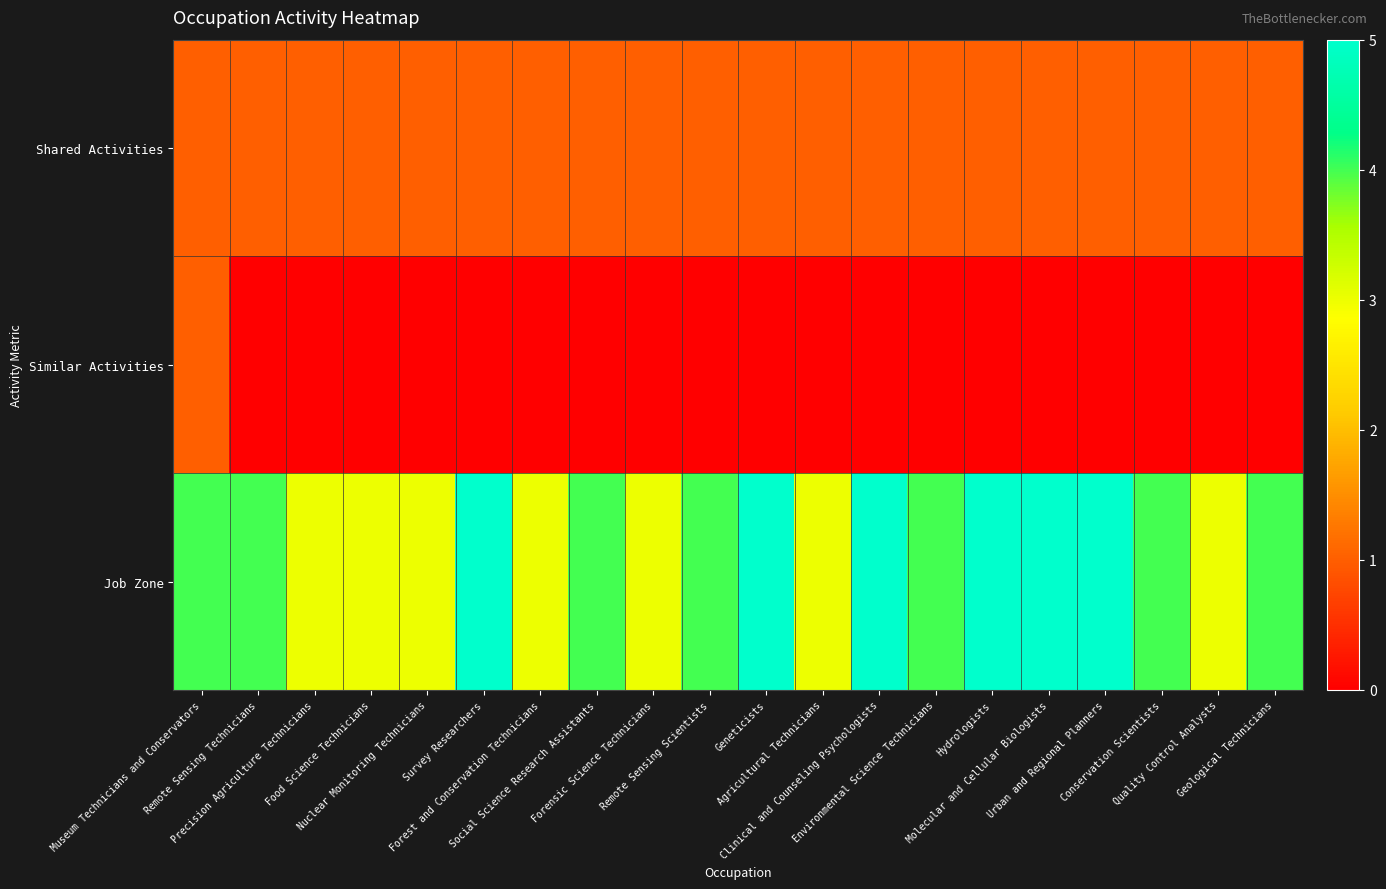

Reading left to right, transcribe all the data shown in this chart.

Shared Activities: Museum Technicians and Conservators=1	Remote Sensing Technicians=1	Precision Agriculture Technicians=1	Food Science Technicians=1	Nuclear Monitoring Technicians=1	Survey Researchers=1	Forest and Conservation Technicians=1	Social Science Research Assistants=1	Forensic Science Technicians=1	Remote Sensing Scientists=1	Geneticists=1	Agricultural Technicians=1	Clinical and Counseling Psychologists=1	Environmental Science Technicians=1	Hydrologists=1	Molecular and Cellular Biologists=1	Urban and Regional Planners=1	Conservation Scientists=1	Quality Control Analysts=1	Geological Technicians=1
Similar Activities: Museum Technicians and Conservators=1	Remote Sensing Technicians=0	Precision Agriculture Technicians=0	Food Science Technicians=0	Nuclear Monitoring Technicians=0	Survey Researchers=0	Forest and Conservation Technicians=0	Social Science Research Assistants=0	Forensic Science Technicians=0	Remote Sensing Scientists=0	Geneticists=0	Agricultural Technicians=0	Clinical and Counseling Psychologists=0	Environmental Science Technicians=0	Hydrologists=0	Molecular and Cellular Biologists=0	Urban and Regional Planners=0	Conservation Scientists=0	Quality Control Analysts=0	Geological Technicians=0
Job Zone: Museum Technicians and Conservators=4	Remote Sensing Technicians=4	Precision Agriculture Technicians=3	Food Science Technicians=3	Nuclear Monitoring Technicians=3	Survey Researchers=5	Forest and Conservation Technicians=3	Social Science Research Assistants=4	Forensic Science Technicians=3	Remote Sensing Scientists=4	Geneticists=5	Agricultural Technicians=3	Clinical and Counseling Psychologists=5	Environmental Science Technicians=4	Hydrologists=5	Molecular and Cellular Biologists=5	Urban and Regional Planners=5	Conservation Scientists=4	Quality Control Analysts=3	Geological Technicians=4